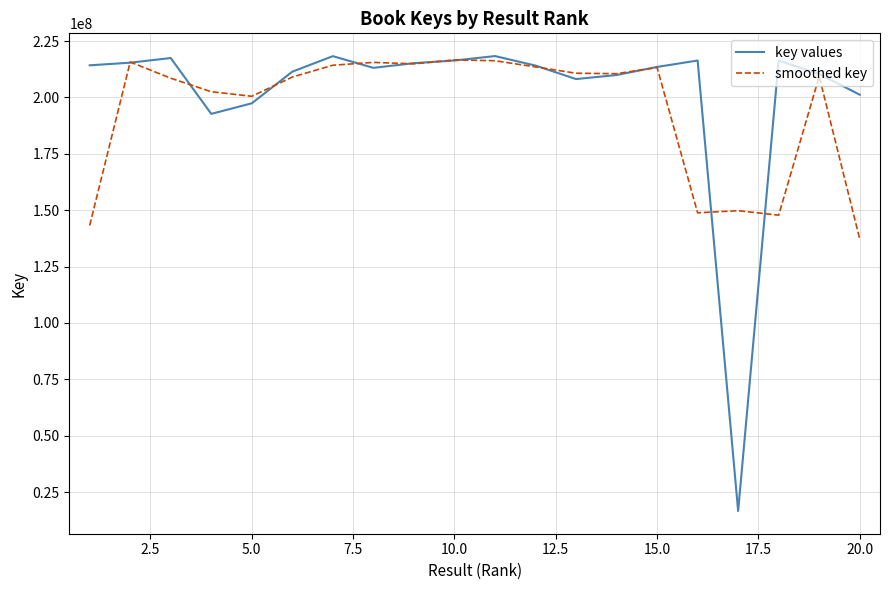

Which series has the largest range (max minus min)?

key values